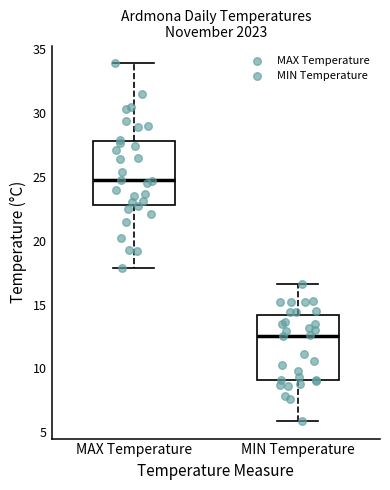

Reading left to right, read every box against the y-axis: the position of its median line, the range the box covers, and the ends of its whiskers. The values are not printed on the chart, so give them approximately, as read against the axis.

MAX Temperature: median 25.0, box 23.0 to 28.0, whiskers 18.0 to 34.0
MIN Temperature: median 12.5, box 9.0 to 14.0, whiskers 6.0 to 16.5